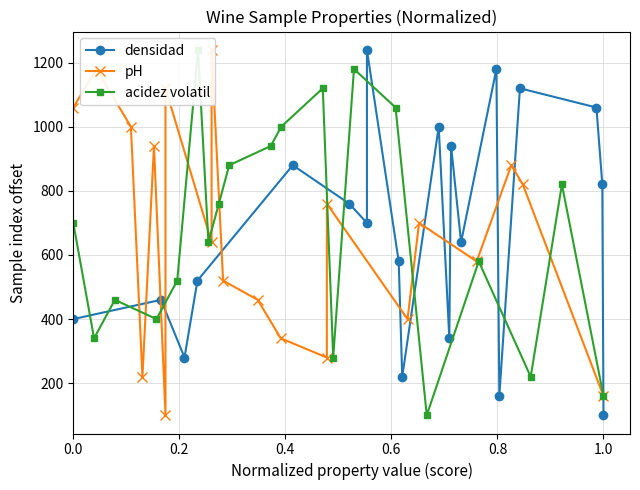

What is the value of the densidad point at the 7th from the left?

700